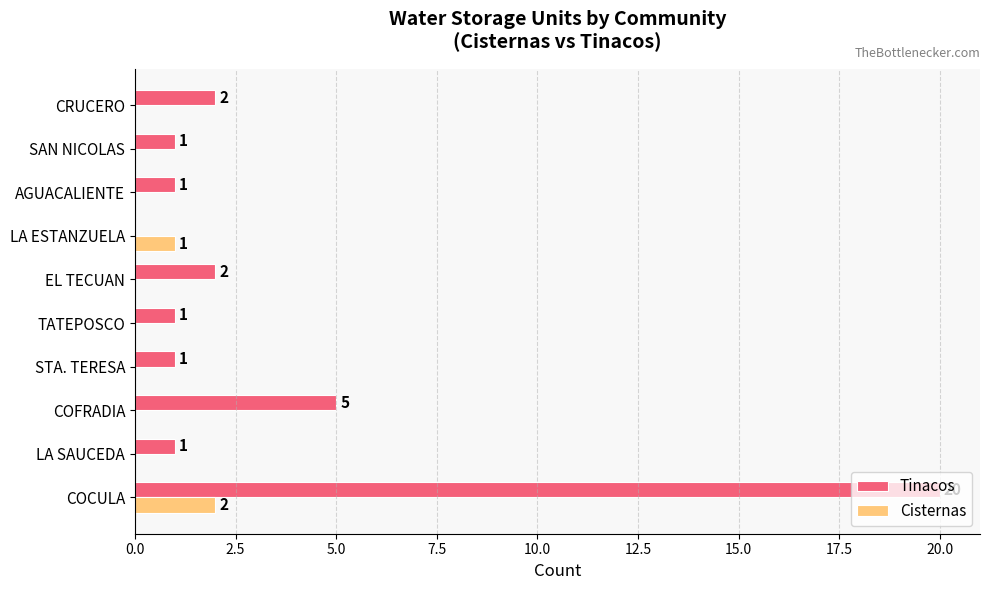

The Cisternas series shows -1 at STA. TERESA. True or false?

False